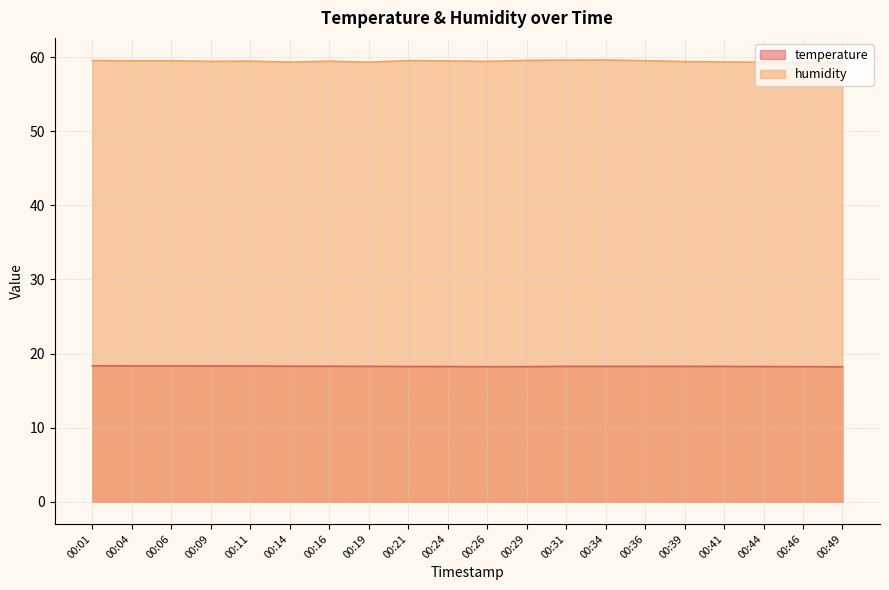

What is the sum of all temperature values?

365.6